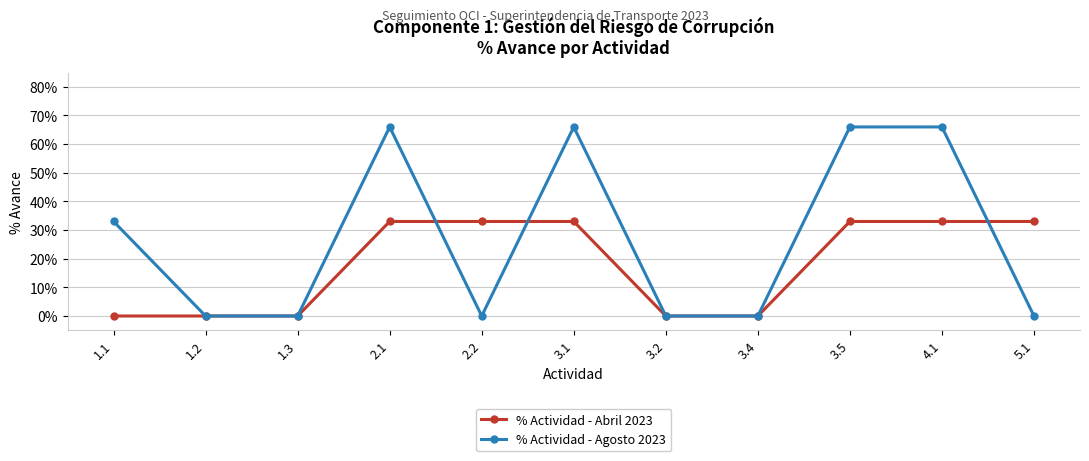

What are all the series names shown in the legend?

% Actividad - Abril 2023, % Actividad - Agosto 2023